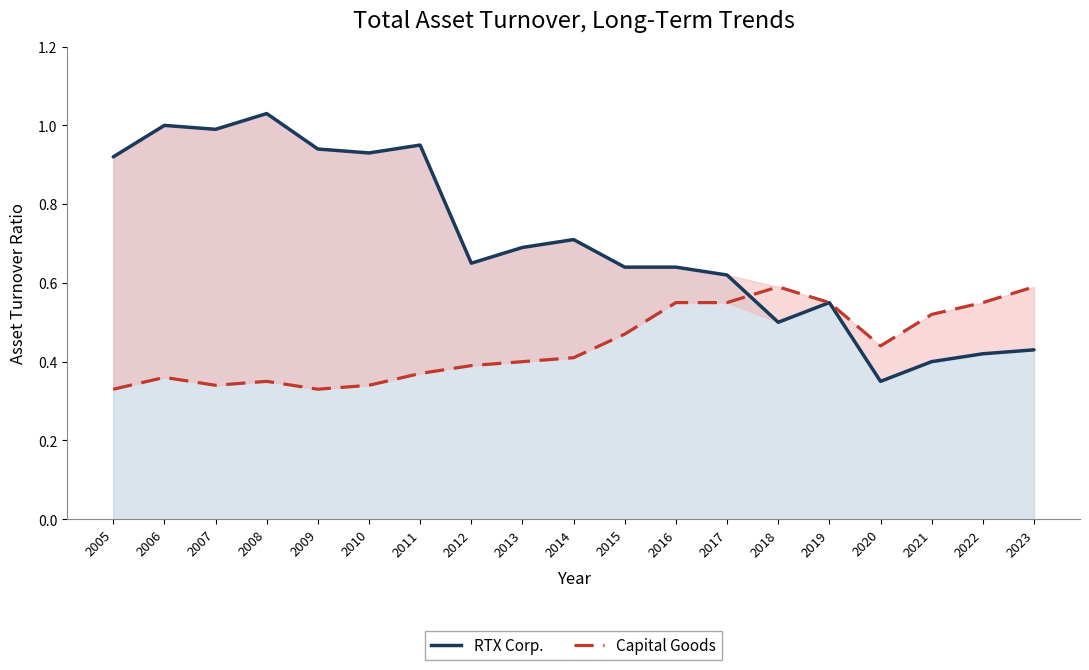

In RTX Corp., how many points are higher than both neighbors (excluding endpoints)?

5